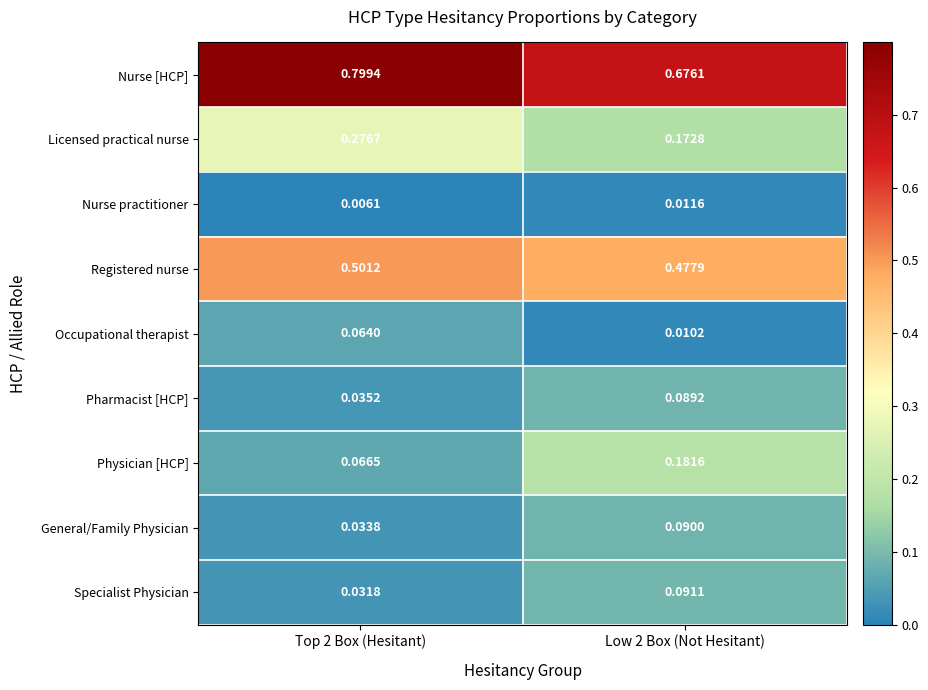

Which series has the largest total across all categories?

Nurse [HCP]